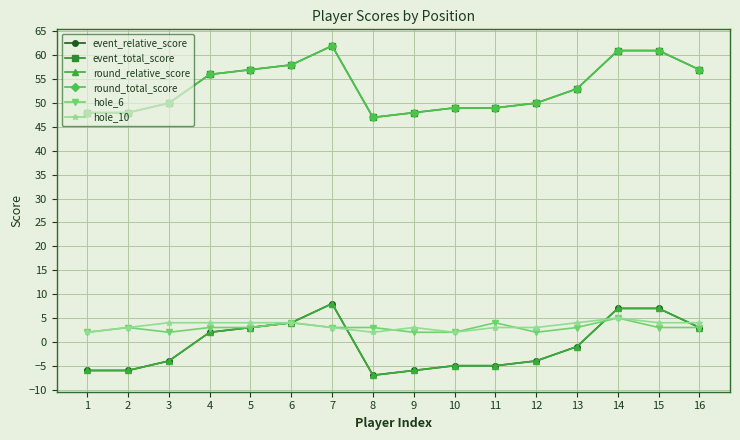

Is this an area chart (filled region under the line)?

No